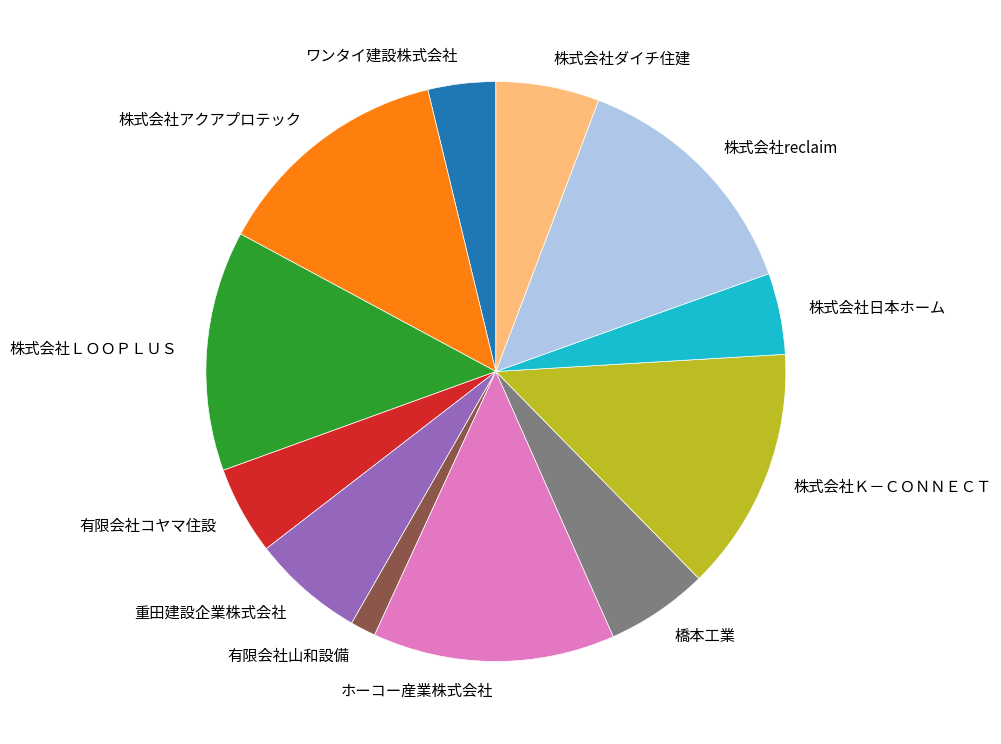

Is 株式会社アクアプロテック the majority of the pie?

No